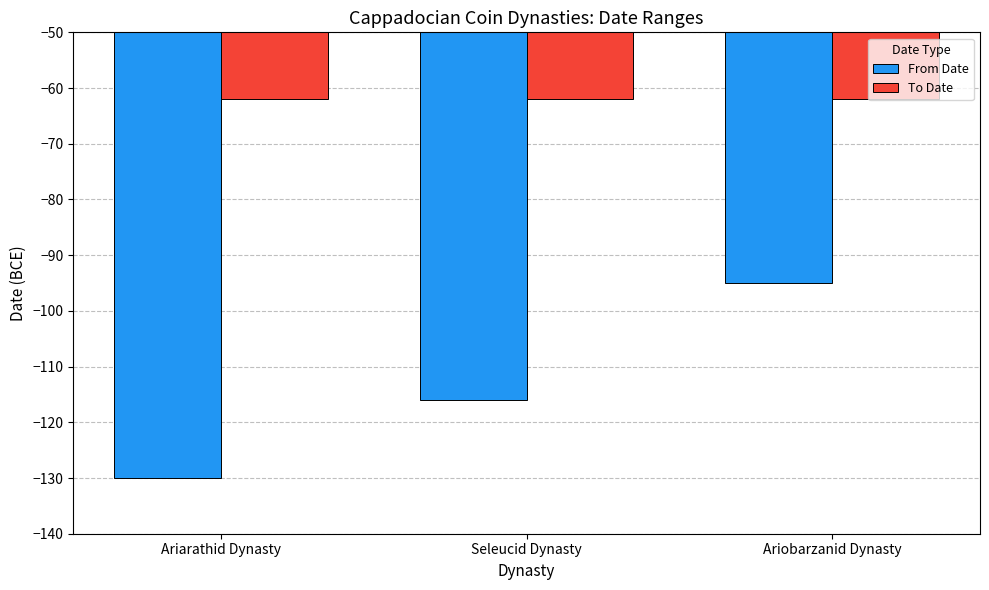

What is the total value across all series at Ariarathid Dynasty?

-192